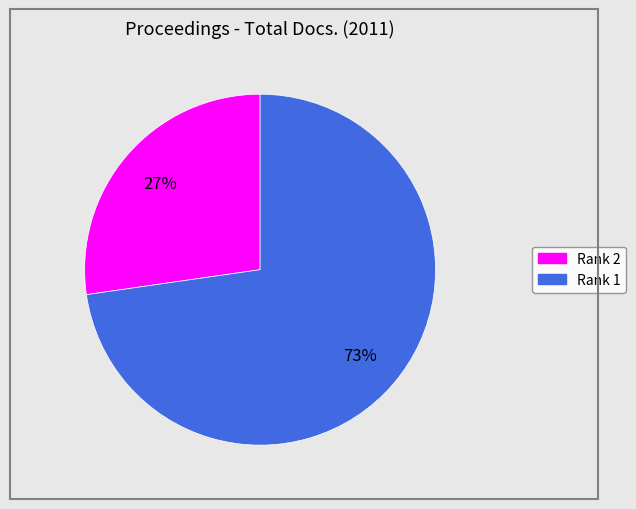

Is the sum of Rank 1 and Rank 2 greater than half?

Yes